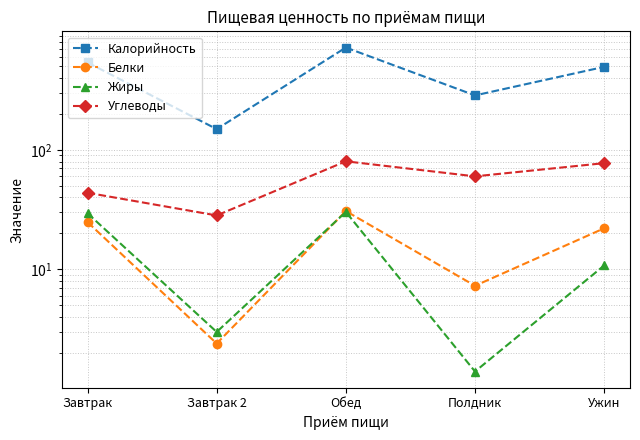

What is the label of the 3rd point from the left?

Обед